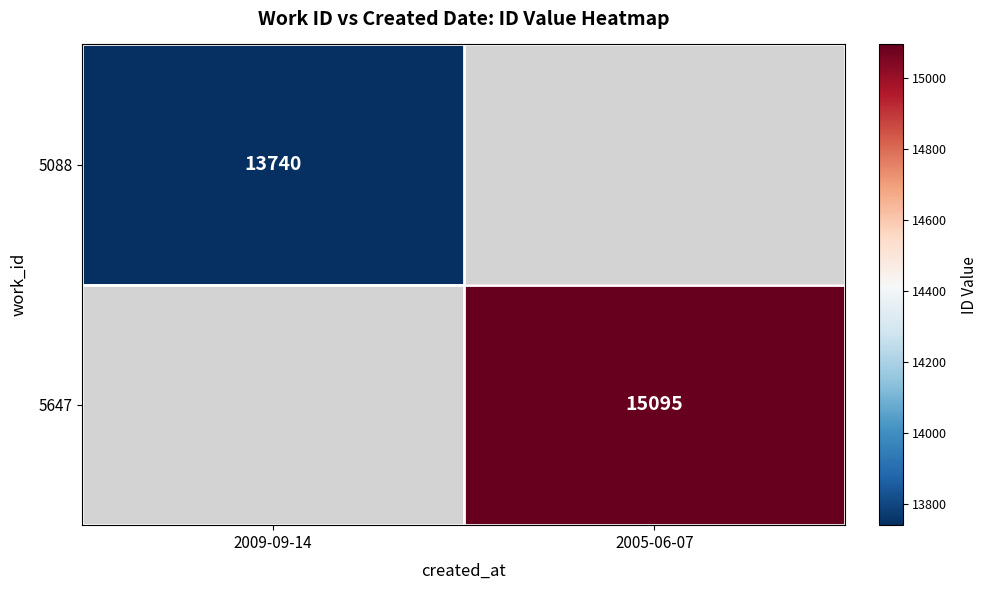

At how many categories does at least one series exceed 14101?

1